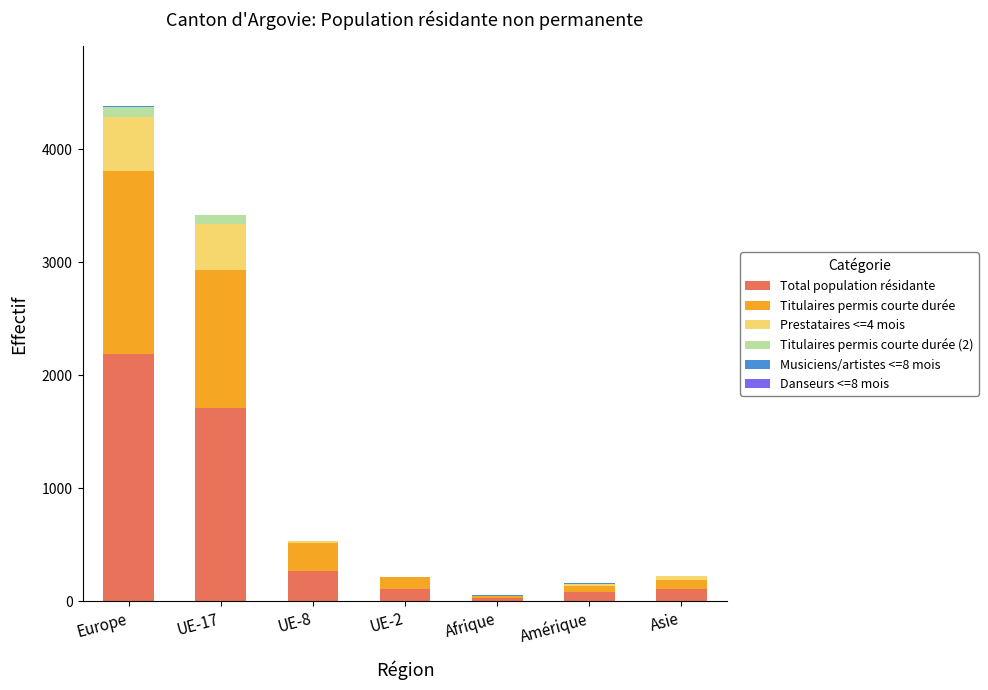

At which category is the sum across all series the highest?

Europe